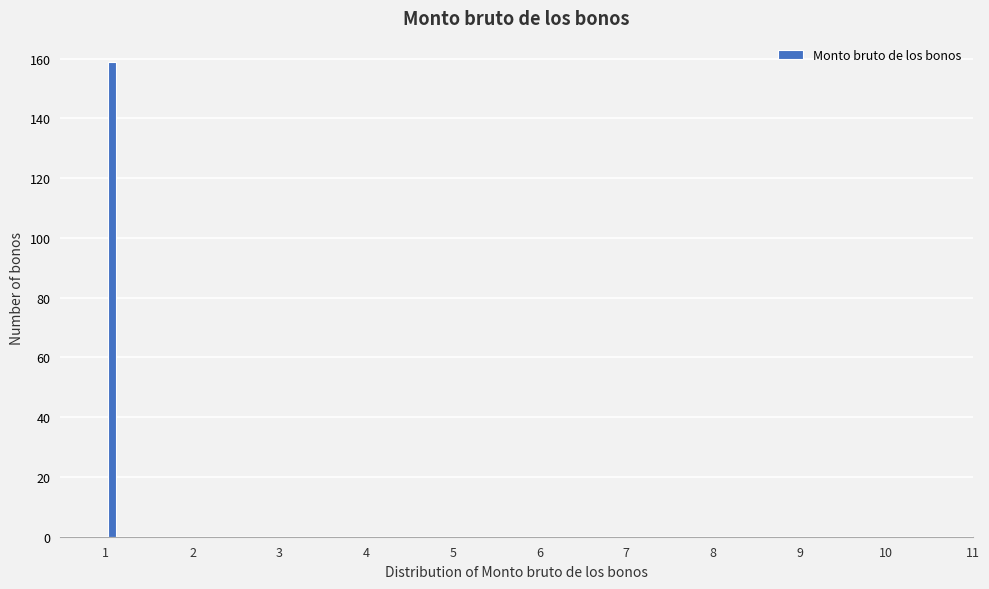

Read against the x-axis, roughly where is the centre of the tallest bar?

1.0